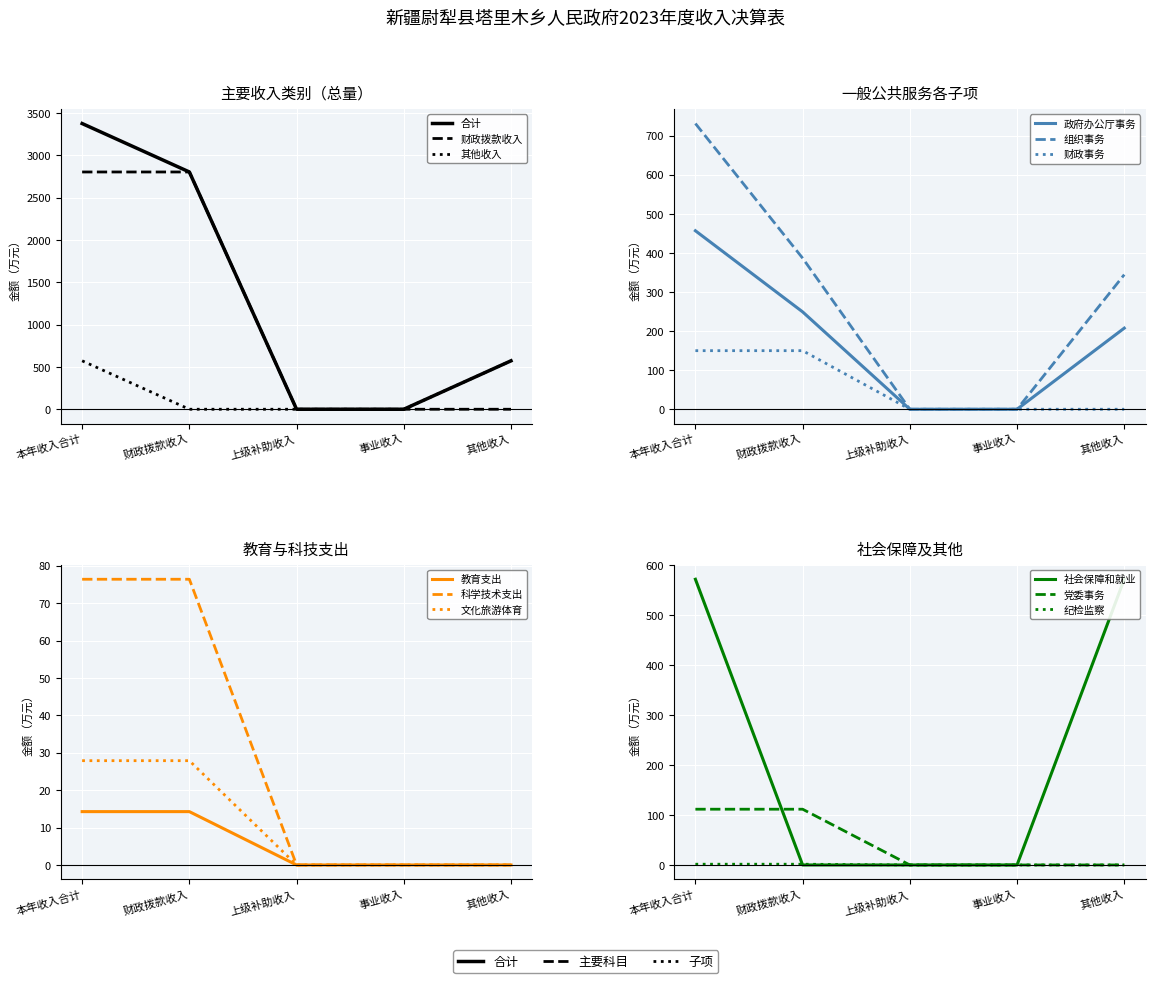

Between 事业收入 and 财政拨款收入, which is larger?

财政拨款收入